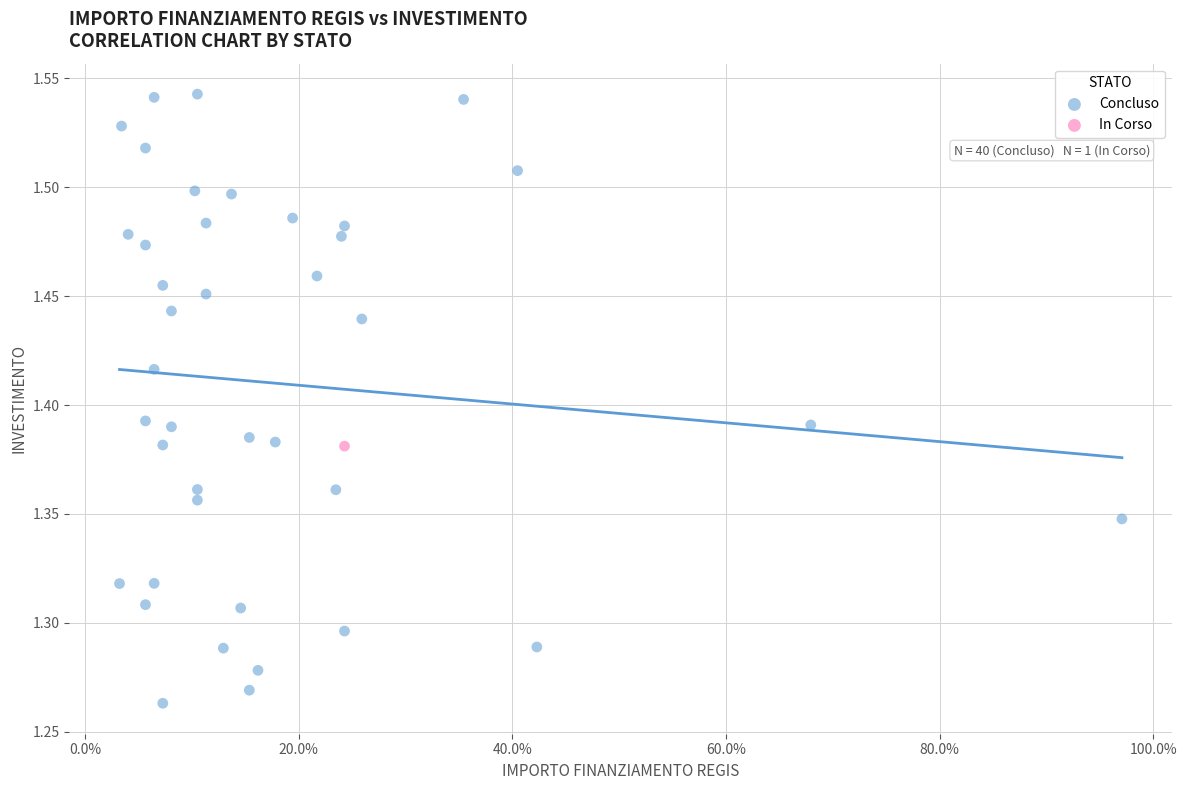

What are all the series names shown in the legend?

Concluso, In Corso